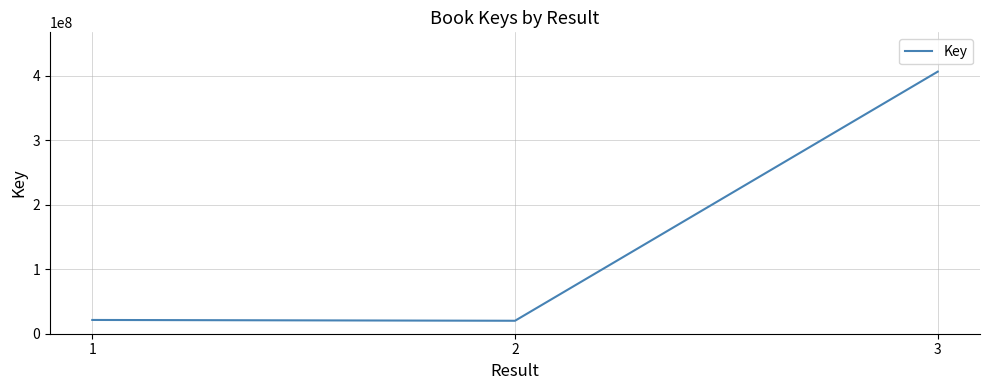

True or false: the data shows 20083428 at 2.

True